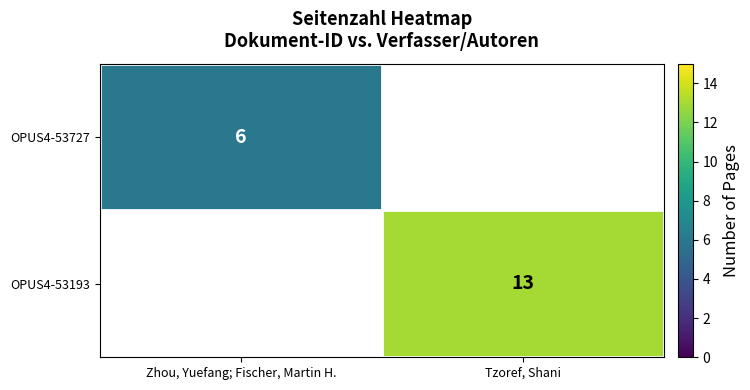

The value of OPUS4-53727 at Zhou, Yuefang; Fischer, Martin H. is 6. True or false?

True